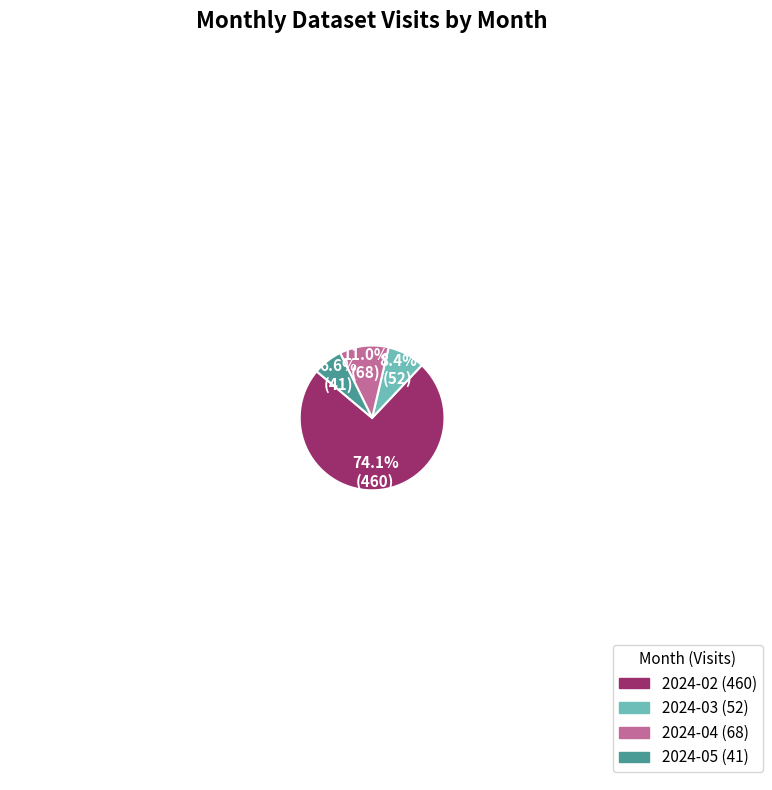

Is 2024-02 the majority of the pie?

Yes